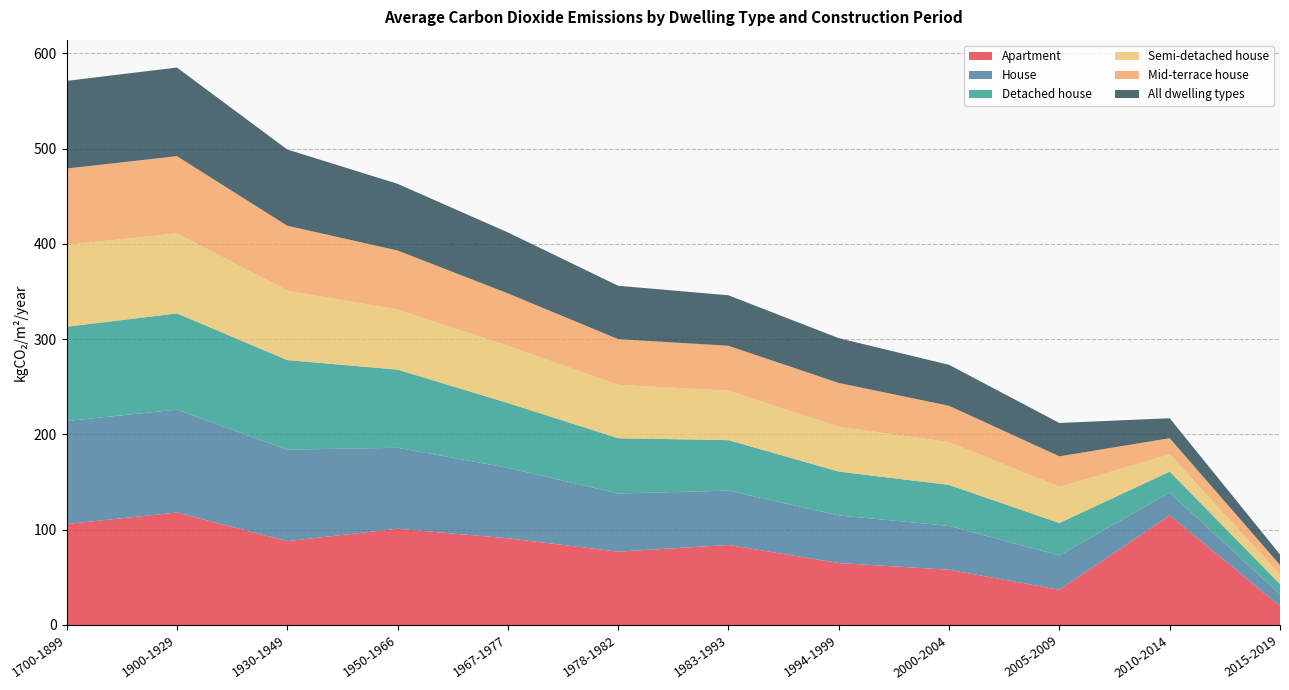

Reading left to right, list all the values displayed in this chart.

Apartment: 1700-1899=106	1900-1929=118	1930-1949=88	1950-1966=101	1967-1977=91	1978-1982=77	1983-1993=84	1994-1999=65	2000-2004=58	2005-2009=37	2010-2014=115	2015-2019=20
House: 1700-1899=108	1900-1929=108	1930-1949=96	1950-1966=85	1967-1977=74	1978-1982=61	1983-1993=57	1994-1999=50	2000-2004=46	2005-2009=36	2010-2014=24	2015-2019=12
Detached house: 1700-1899=99	1900-1929=101	1930-1949=94	1950-1966=82	1967-1977=68	1978-1982=58	1983-1993=53	1994-1999=46	2000-2004=43	2005-2009=34	2010-2014=22	2015-2019=11
Semi-detached house: 1700-1899=86	1900-1929=84	1930-1949=73	1950-1966=63	1967-1977=60	1978-1982=56	1983-1993=52	1994-1999=47	2000-2004=45	2005-2009=38	2010-2014=18	2015-2019=10
Mid-terrace house: 1700-1899=80	1900-1929=81	1930-1949=68	1950-1966=62	1967-1977=55	1978-1982=48	1983-1993=47	1994-1999=46	2000-2004=38	2005-2009=32	2010-2014=17	2015-2019=10
All dwelling types: 1700-1899=92	1900-1929=93	1930-1949=80	1950-1966=70	1967-1977=64	1978-1982=56	1983-1993=53	1994-1999=47	2000-2004=43	2005-2009=35	2010-2014=21	2015-2019=11